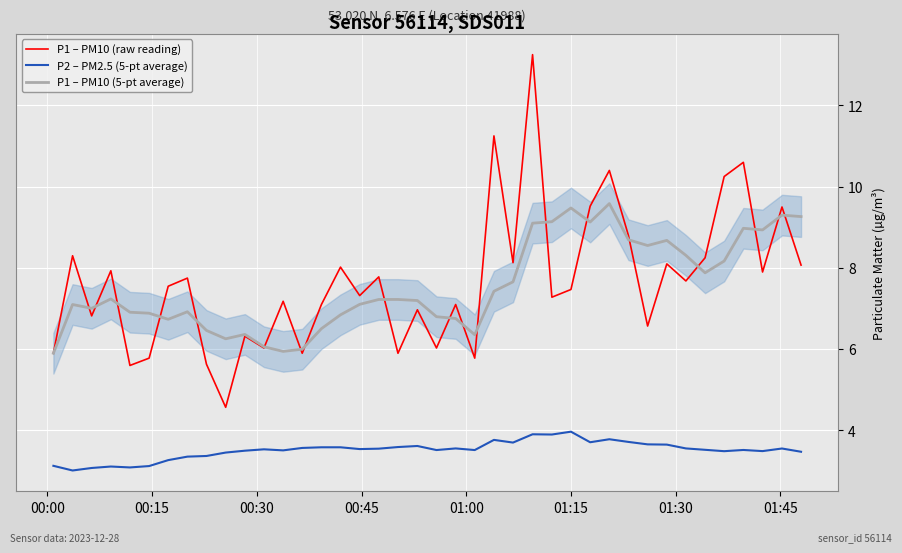

True or false: P2 – PM2.5 (5-pt average) and P1 – PM10 (5-pt average) intersect in this chart.

False